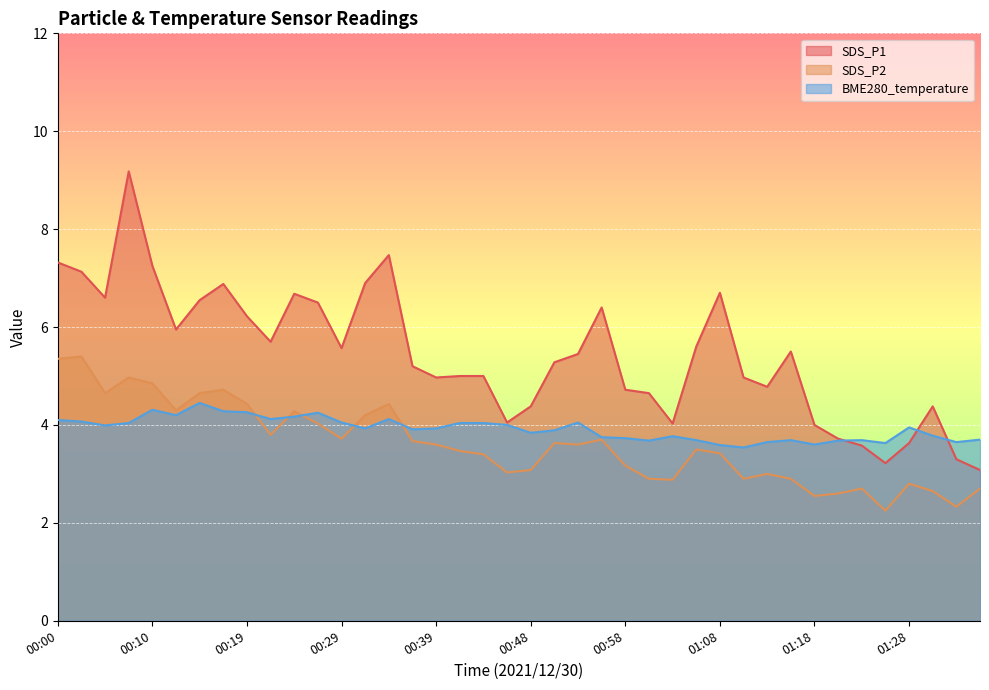

List the series in order of their peak value, lowest first.

BME280_temperature, SDS_P2, SDS_P1